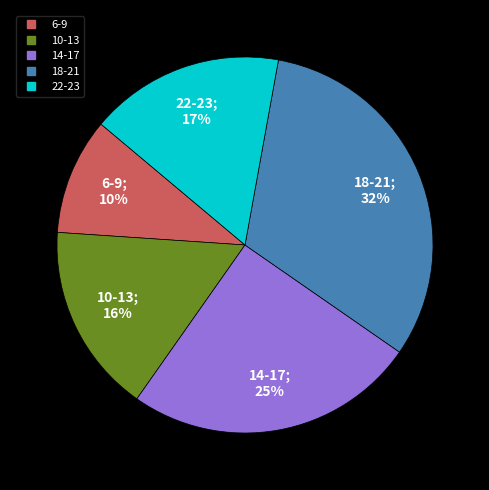

Is there a majority slice in this chart?

No